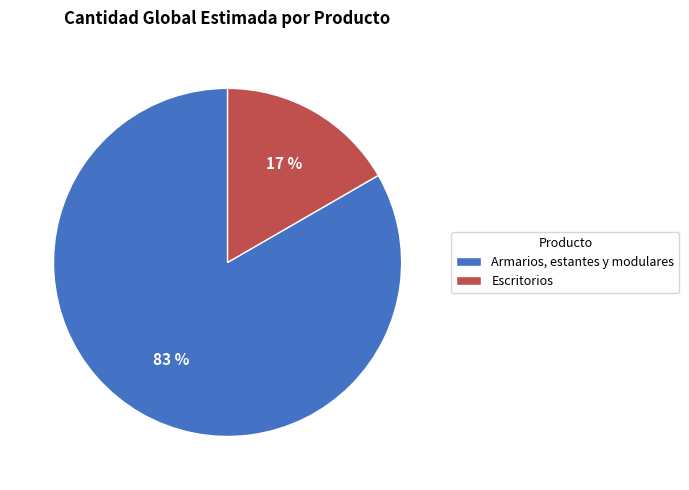

Combined, do Armarios, estantes y modulares and Escritorios account for over 50%?

Yes